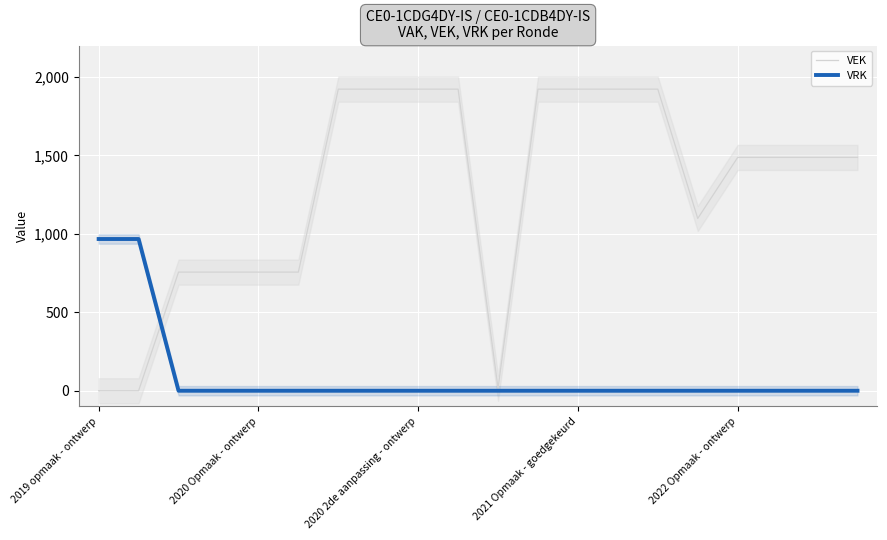

What are all the series names shown in the legend?

VEK, VRK